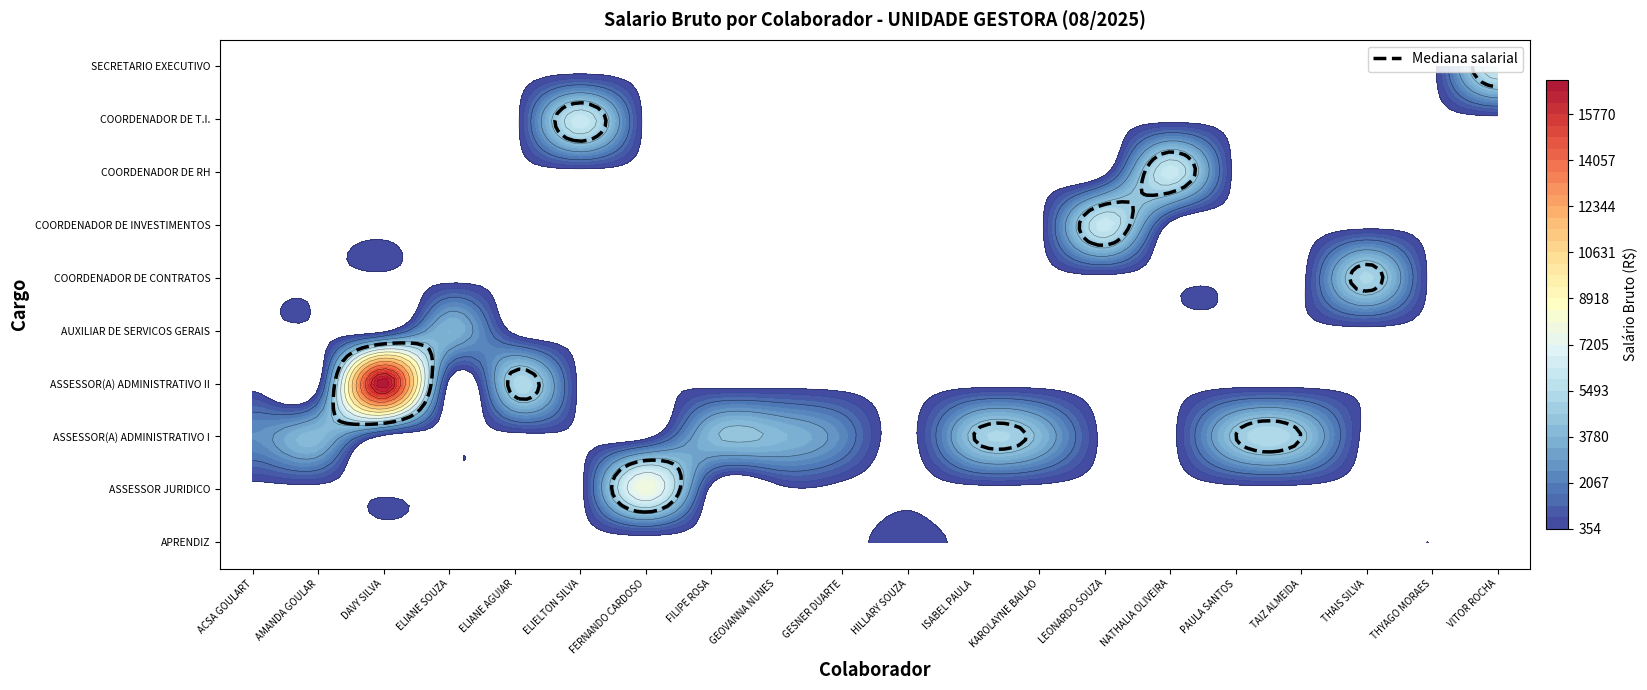

How many data points does each series have?

20